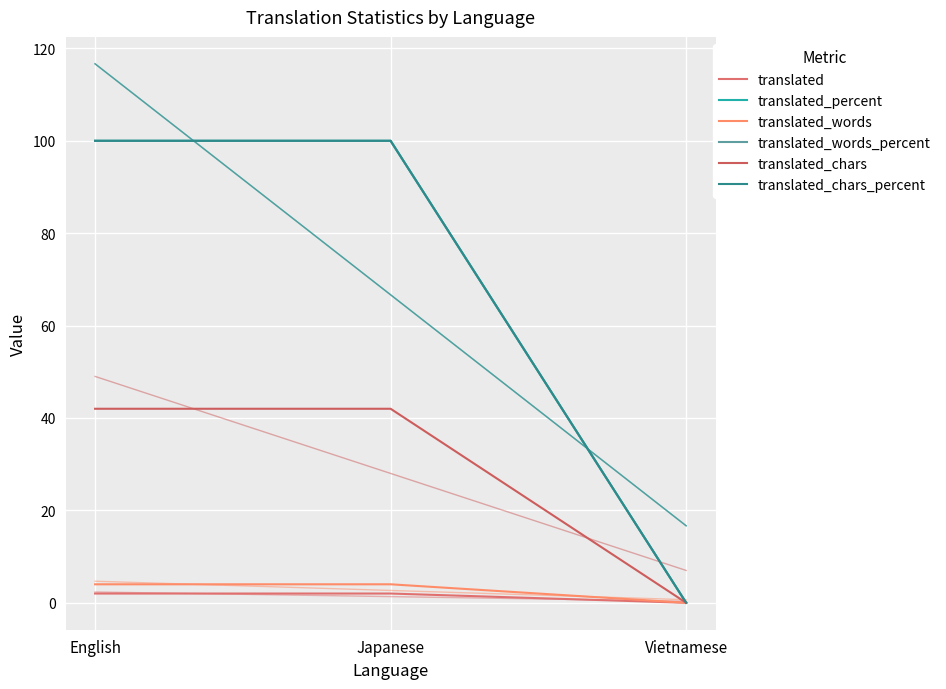

How many distinct data groups are displayed?

6